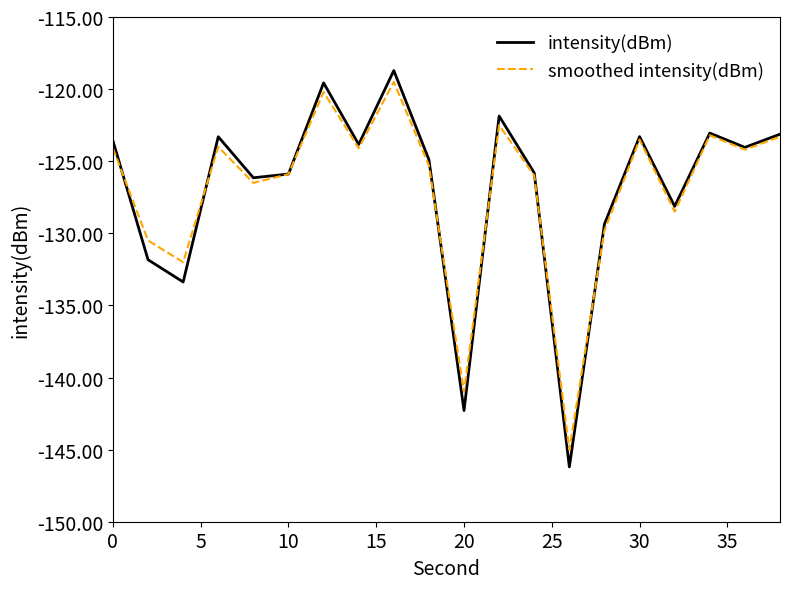

What are all the series names shown in the legend?

intensity(dBm), smoothed intensity(dBm)